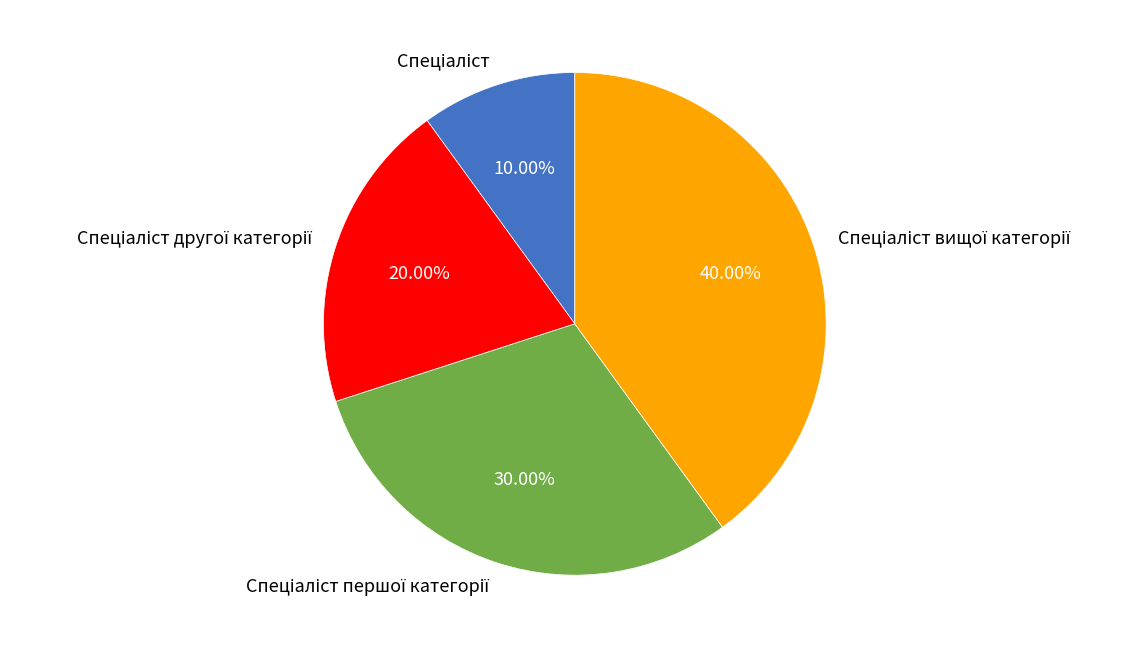

Is there a majority slice in this chart?

No